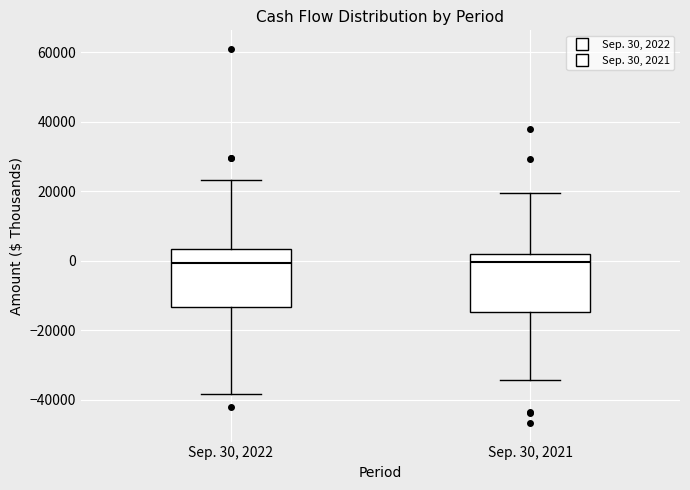

Where does the lower whisker of the box for Sep. 30, 2022 end on the y-axis? The values are not printed on the chart, so give them approximately, as read against the axis.

-38000